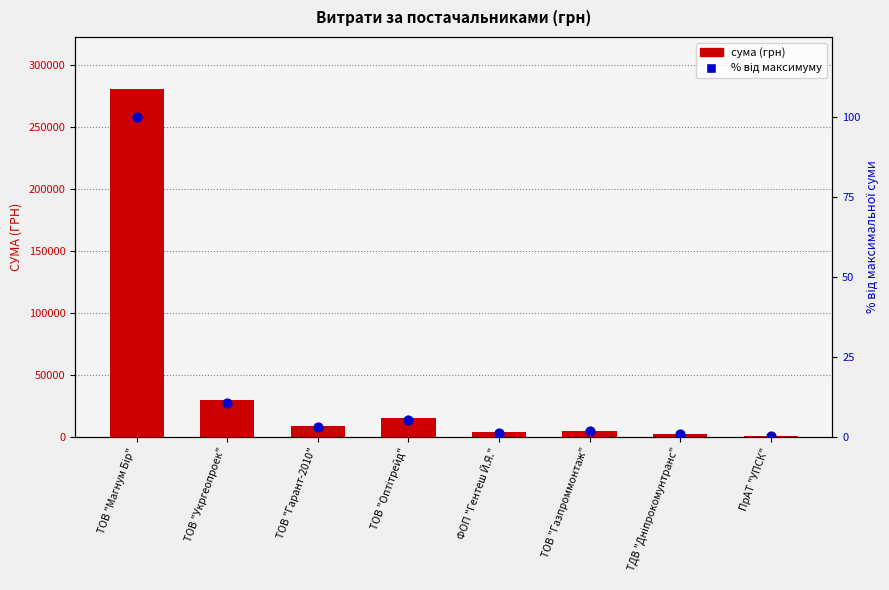

What is the total value across all series at ТОВ "Газпроммонтаж"?

4801.7